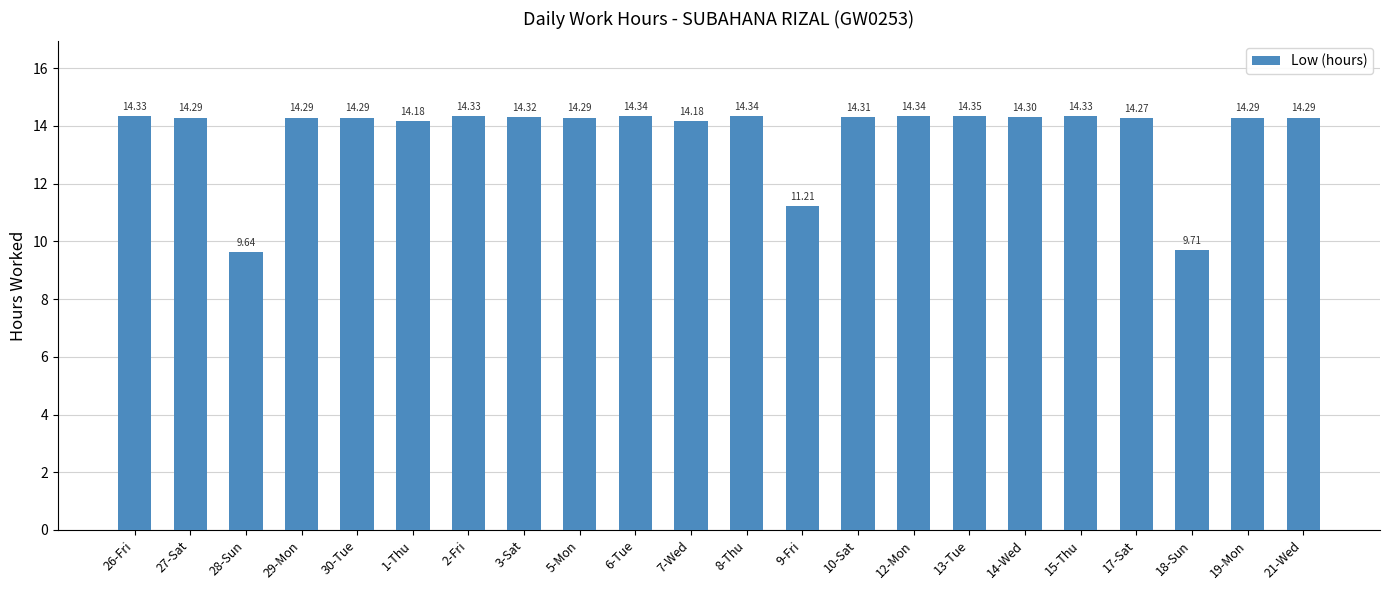

What is the sum of the values at 9-Fri and 8-Thu?

25.6